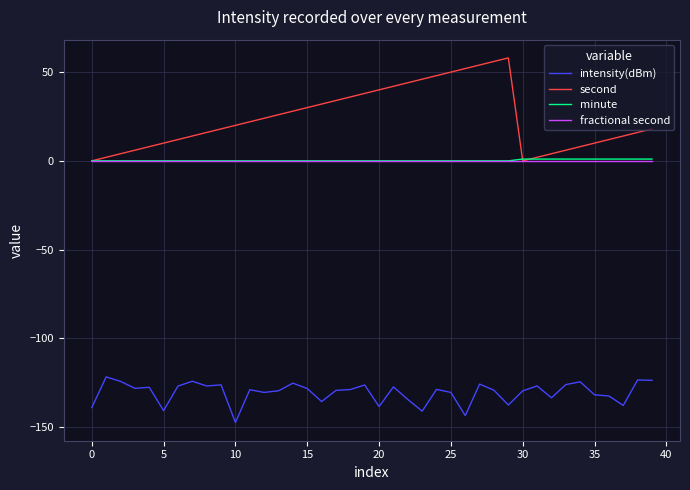

True or false: intensity(dBm) and fractional second intersect in this chart.

False